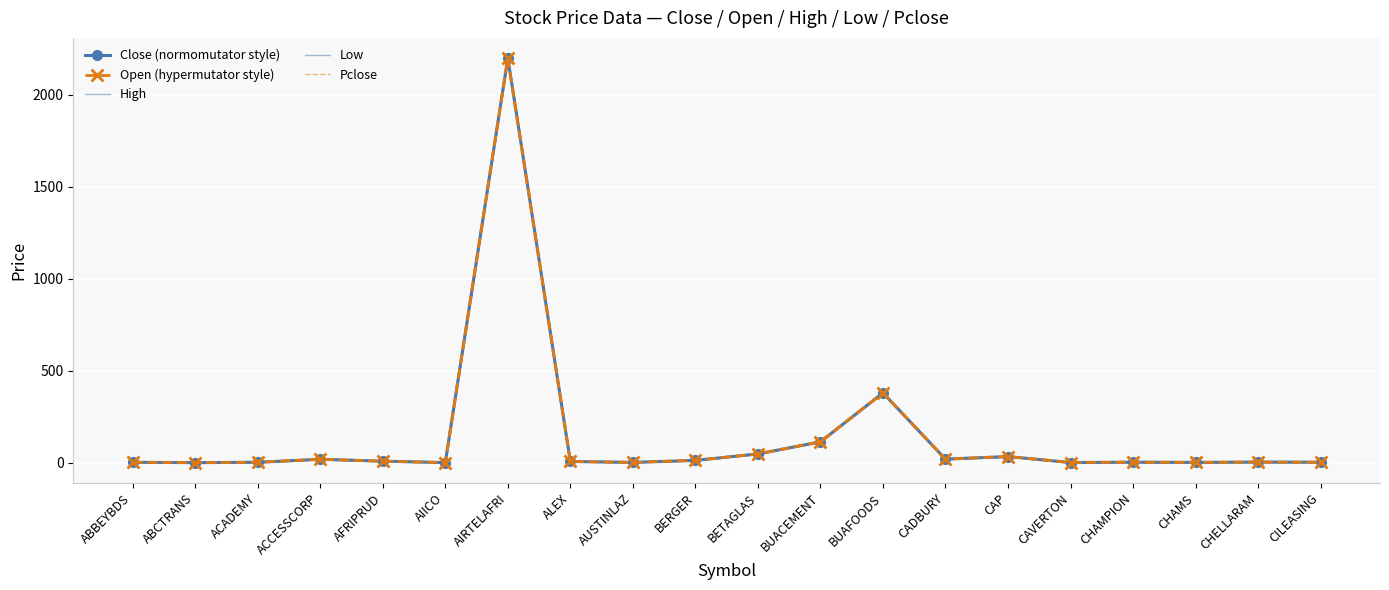

Which series has the largest range (max minus min)?

Close (normomutator style)